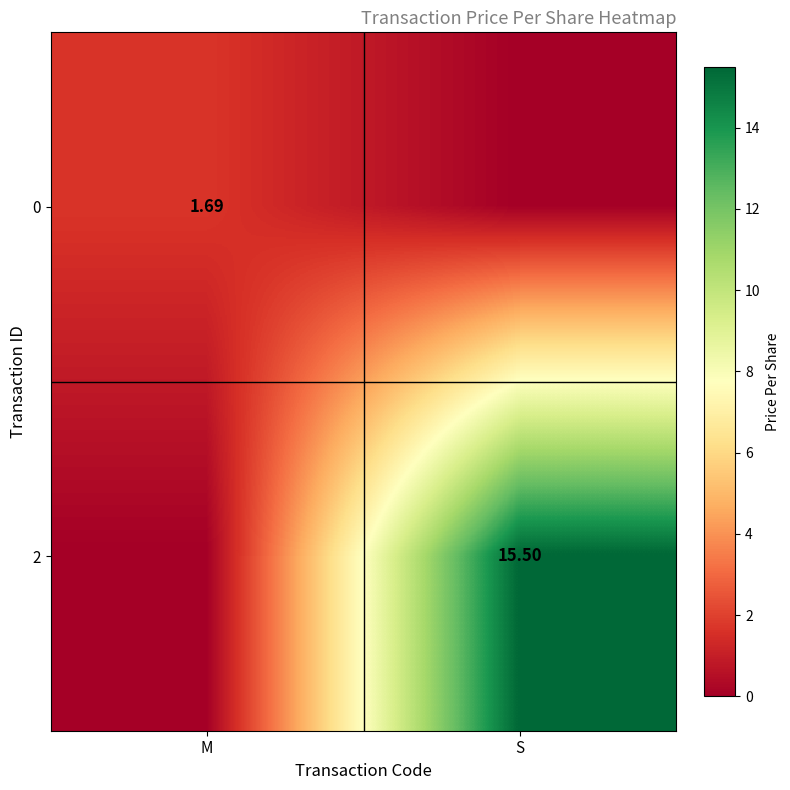

True or false: 0 has a value of 0.0 at S.

True